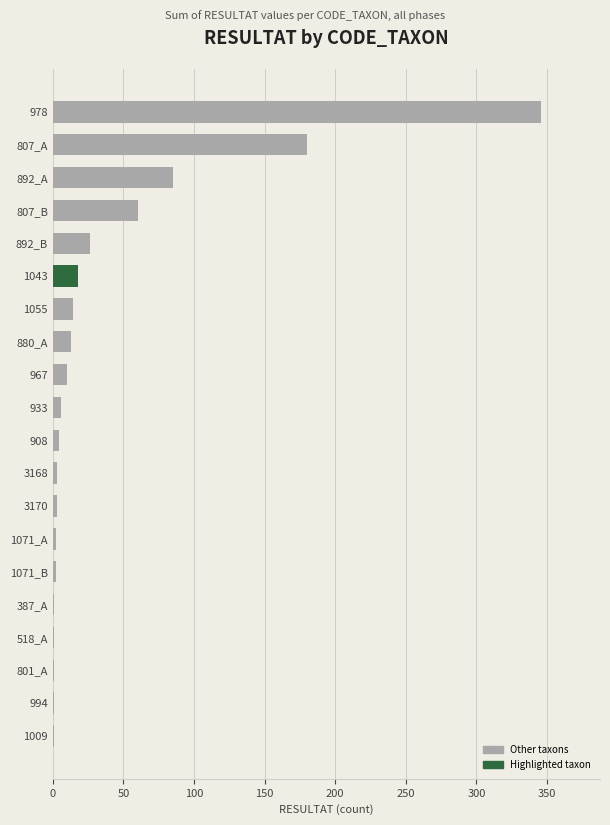

True or false: the data shows 2 at 1071_B.

True